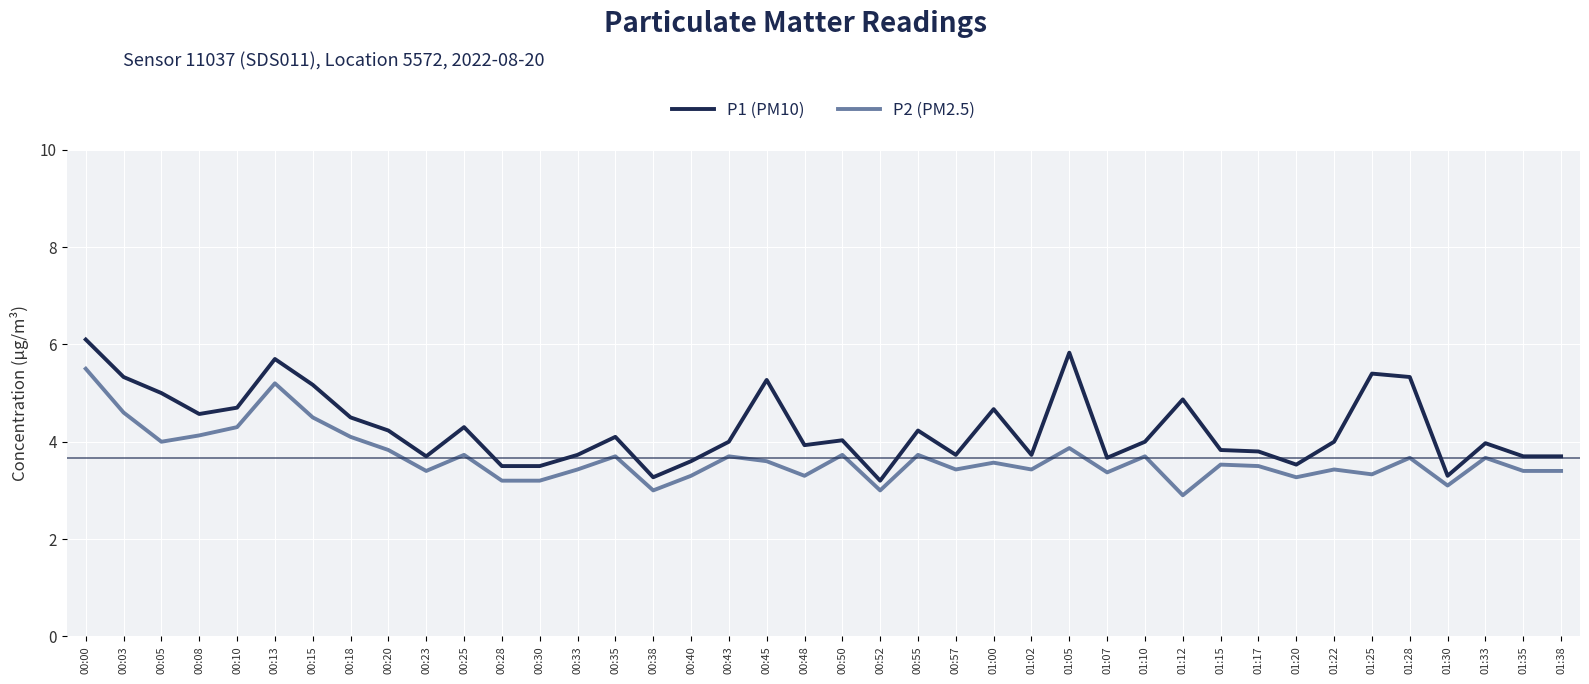

Does the chart display data point markers on the line(s)?

No